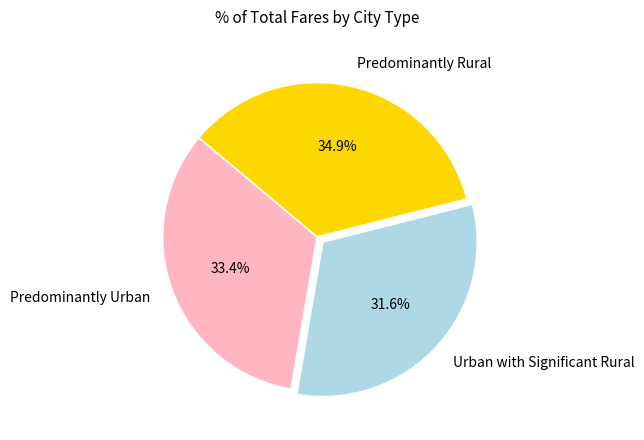

To the nearest percent, what is the average slice percentage?

33%